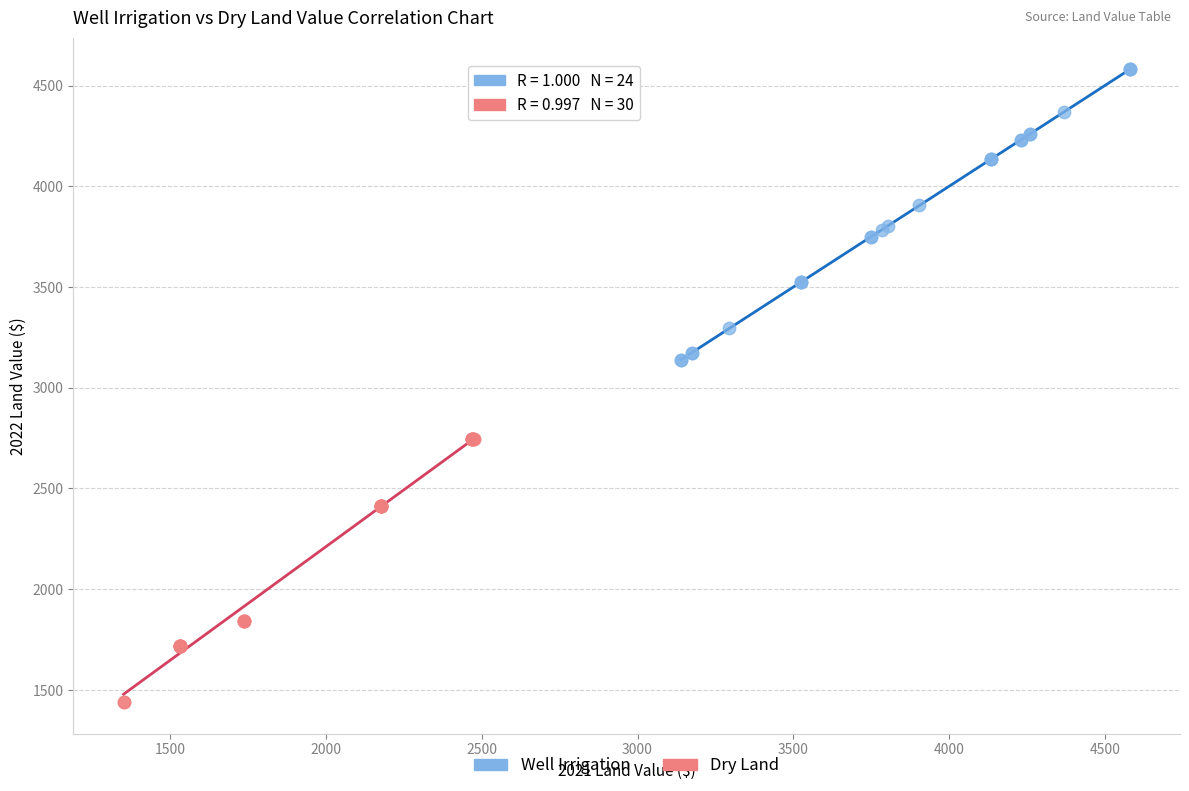

Which series contains the lowest Y value?

Dry Land